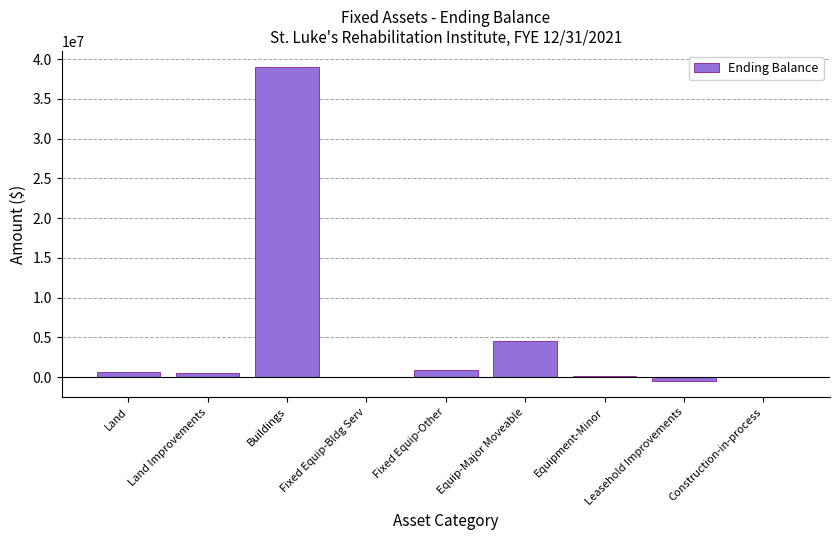

What is the greatest value displayed?

39064670.8